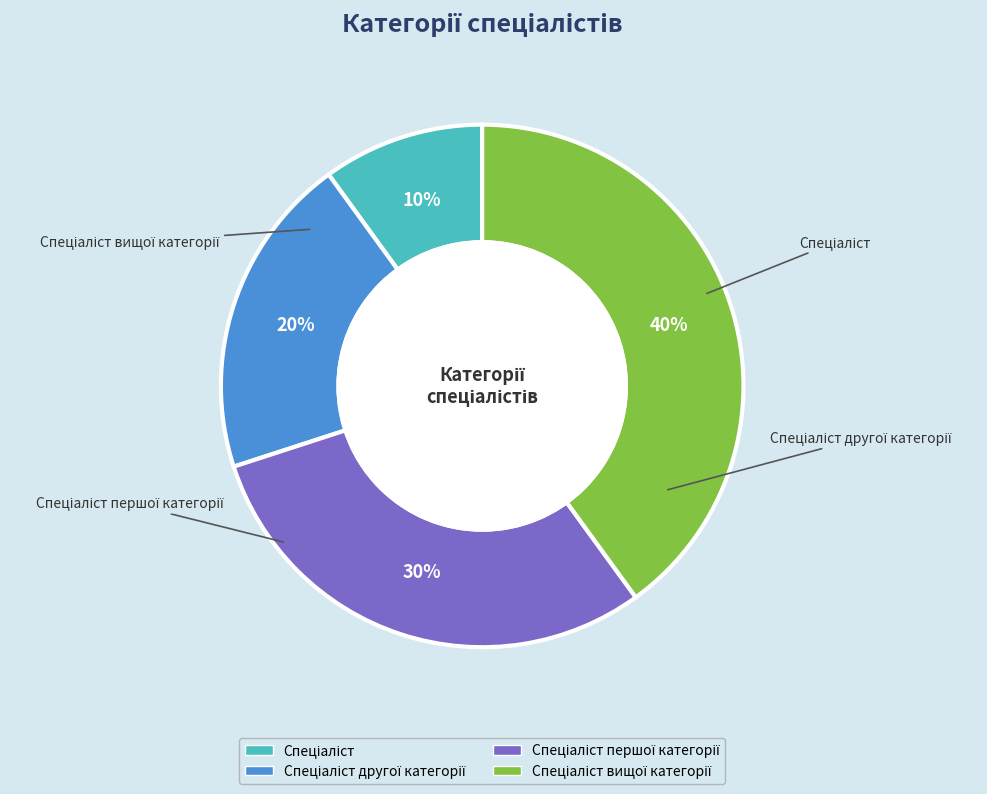

To the nearest percent, what is the difference between the largest and smallest slice percentages?

30%